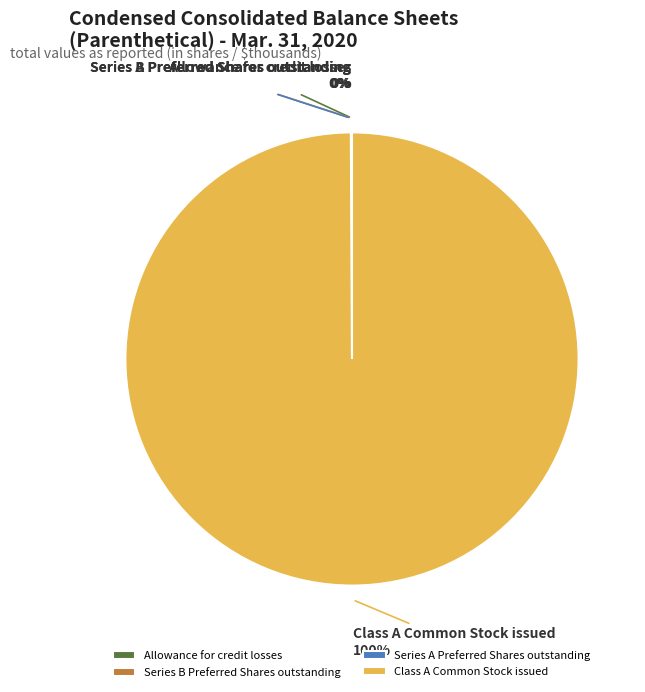

What is the largest slice in the pie chart?

Class A Common Stock issued